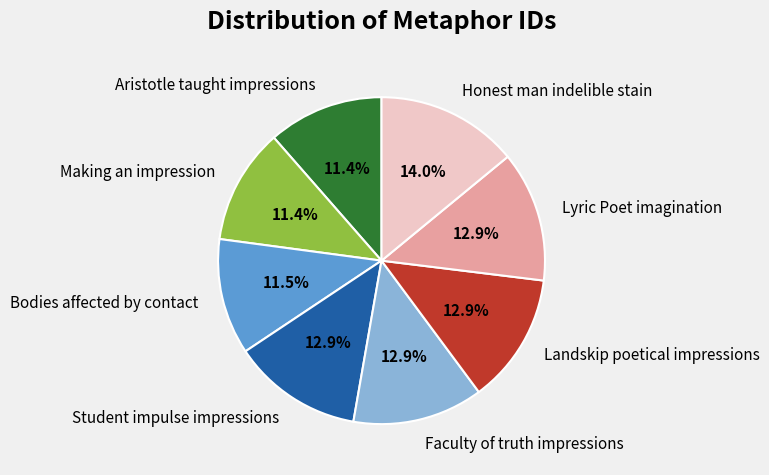

What is the largest slice in the pie chart?

Honest man indelible stain